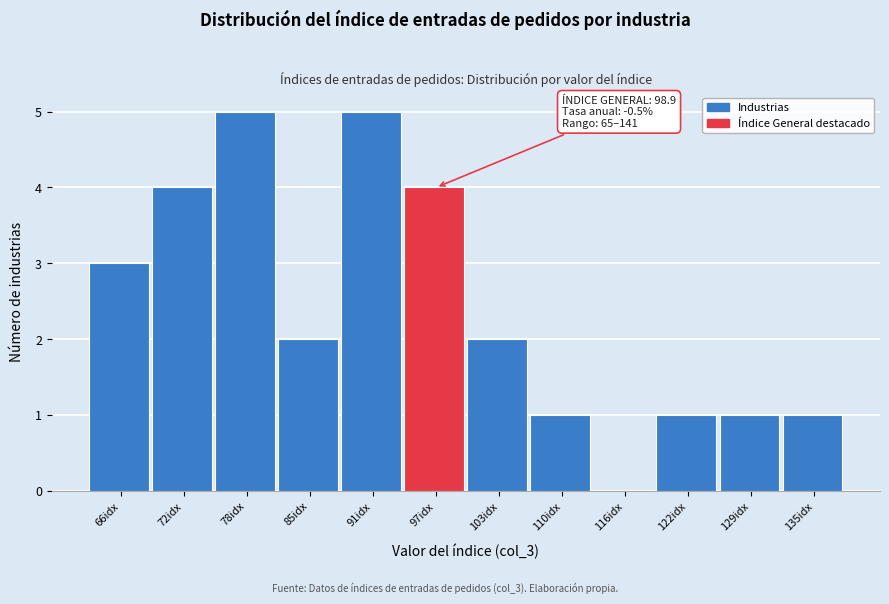

Reading left to right, transcribe all the data shown in this chart.

66idx=3	72idx=4	78idx=5	85idx=2	91idx=5	97idx=4	103idx=2	110idx=1	116idx=0	122idx=1	129idx=1	135idx=1